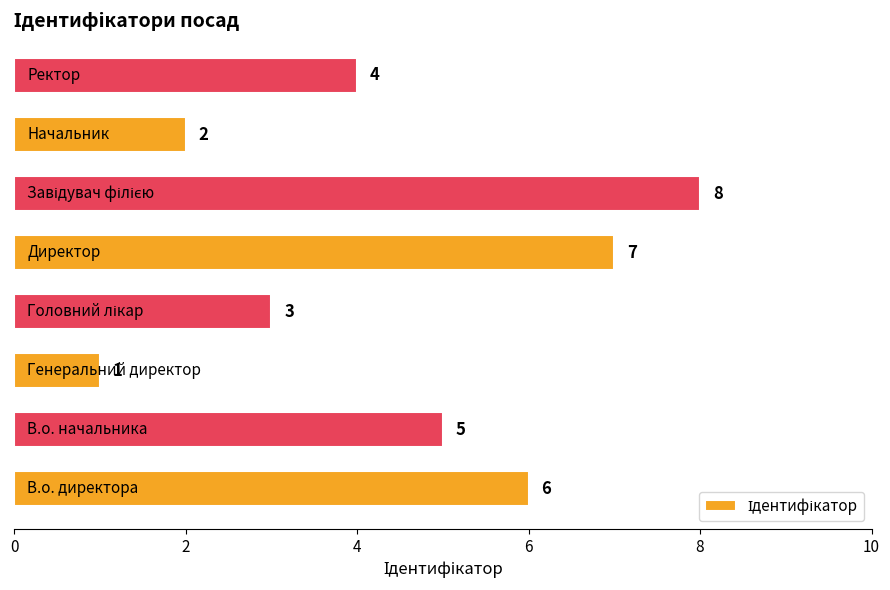

Count the values in the range 3 to 7.

5